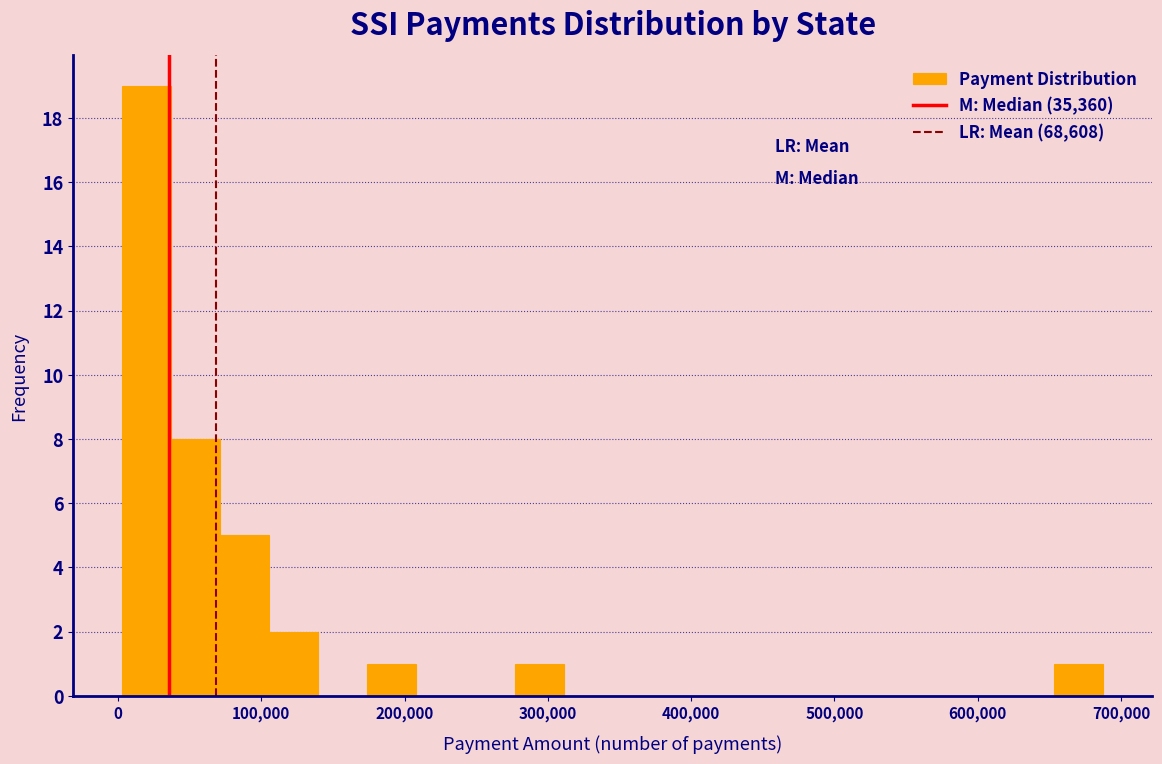

Around what value on the x-axis is the tallest bar? Give the approximate position of its centre, as read against the axis.

20000